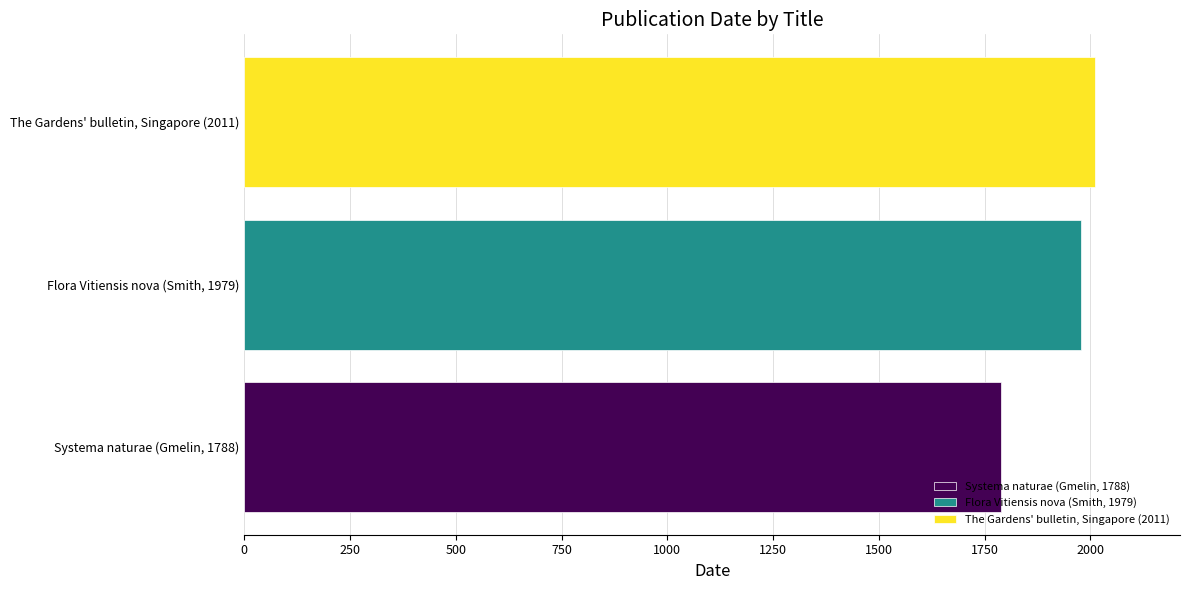

What is the change in value from Flora Vitiensis nova (Smith, 1979) to The Gardens' bulletin, Singapore (2011)?

+32